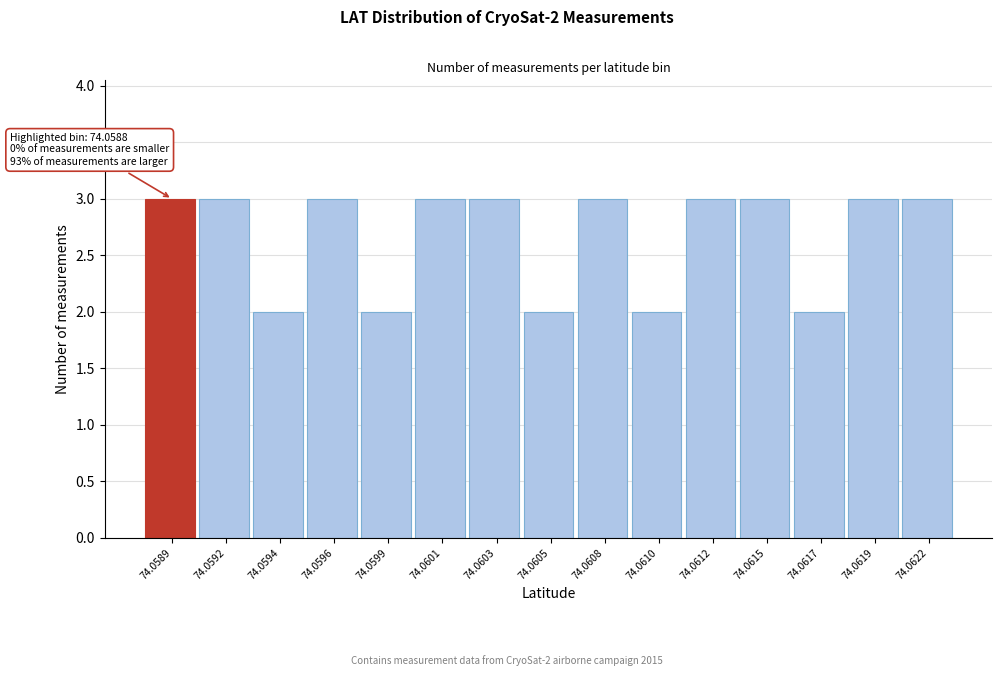

Reading left to right, extract all data points from this chart.

3	3	2	3	2	3	3	2	3	2	3	3	2	3	3